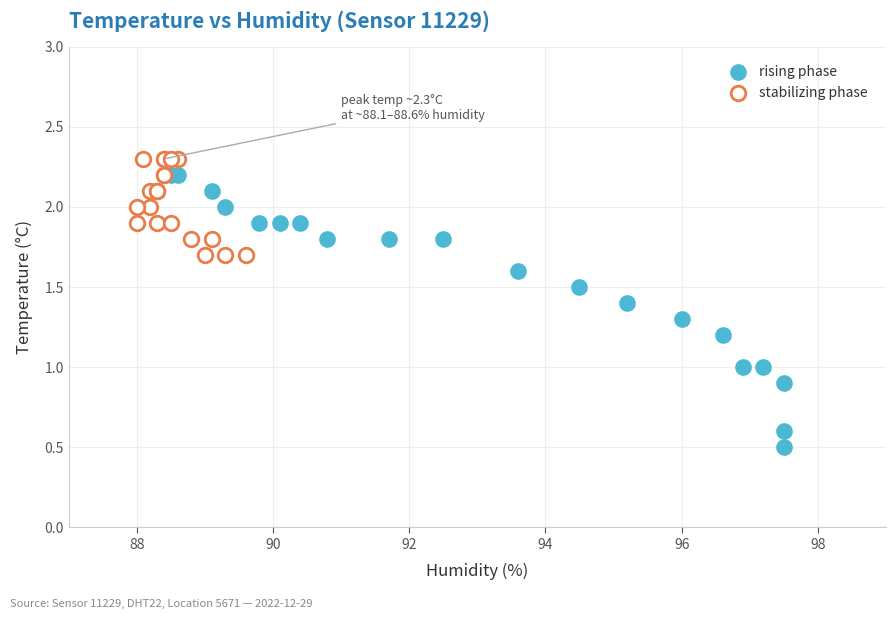

What are all the series names shown in the legend?

rising phase, stabilizing phase